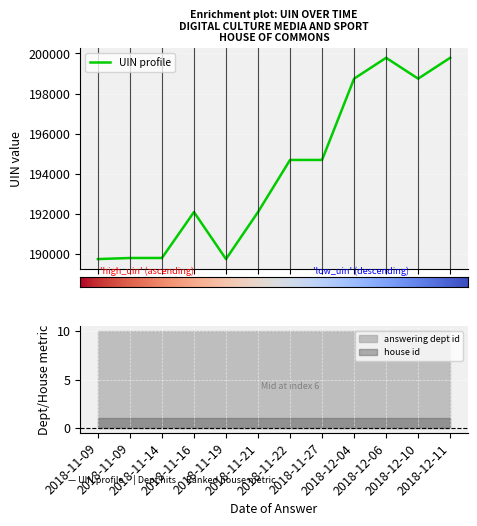

At which category is the sum across all series the highest?

2018-12-06